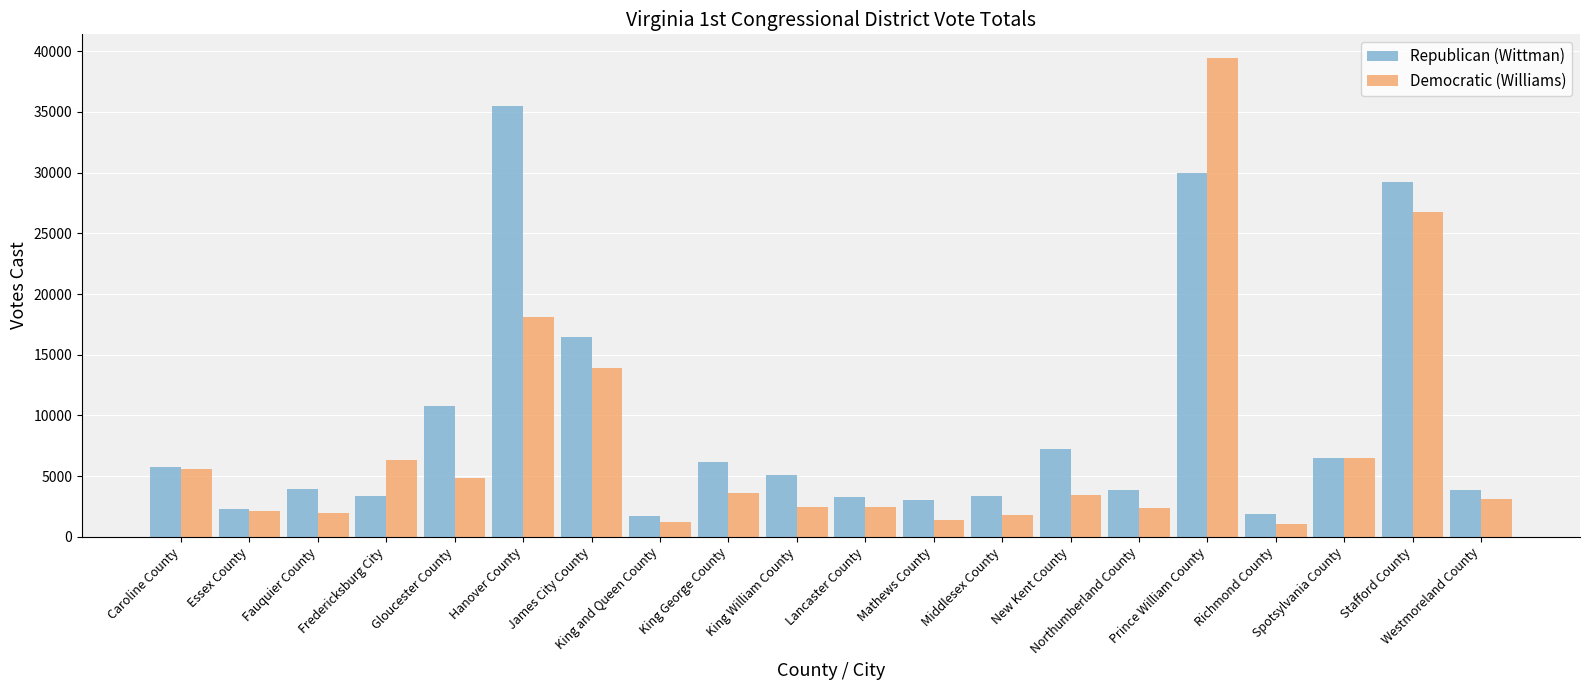

Rank the series at King George County from highest to lowest value.

Republican (Wittman), Democratic (Williams)